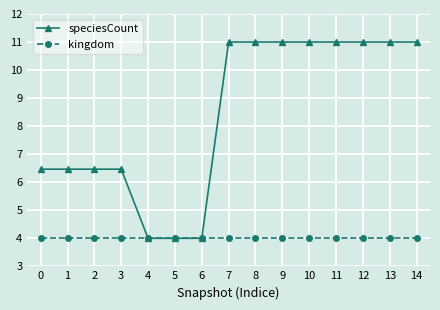

The speciesCount series shows 6.5 at 3. True or false?

True